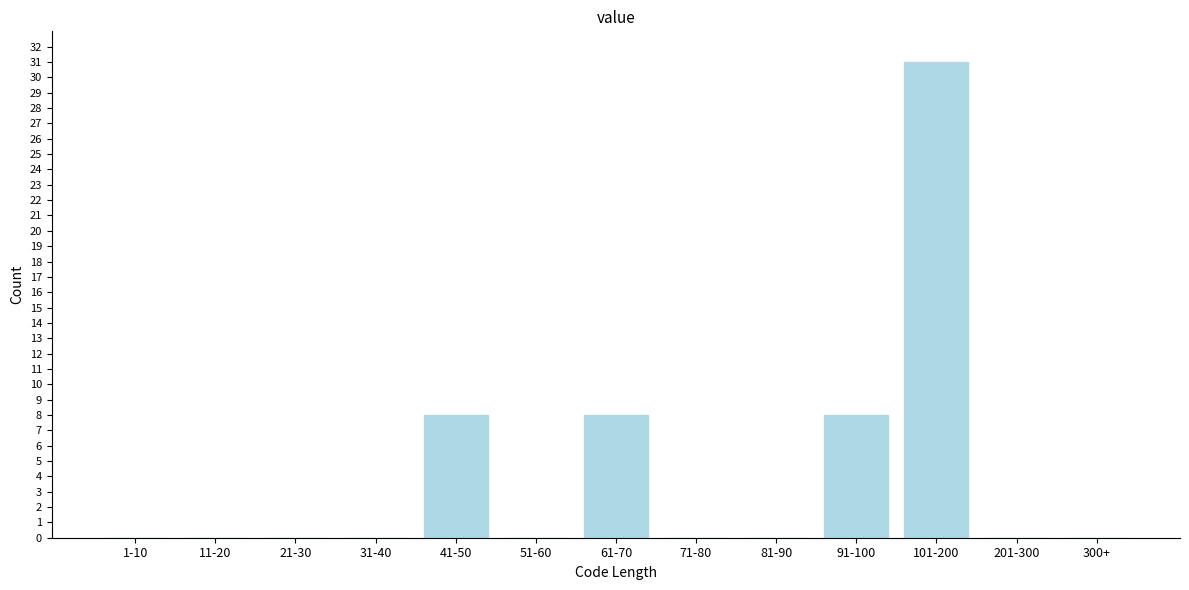

Reading left to right, list all the values displayed in this chart.

1-10=0	11-20=0	21-30=0	31-40=0	41-50=8	51-60=0	61-70=8	71-80=0	81-90=0	91-100=8	101-200=31	201-300=0	300+=0